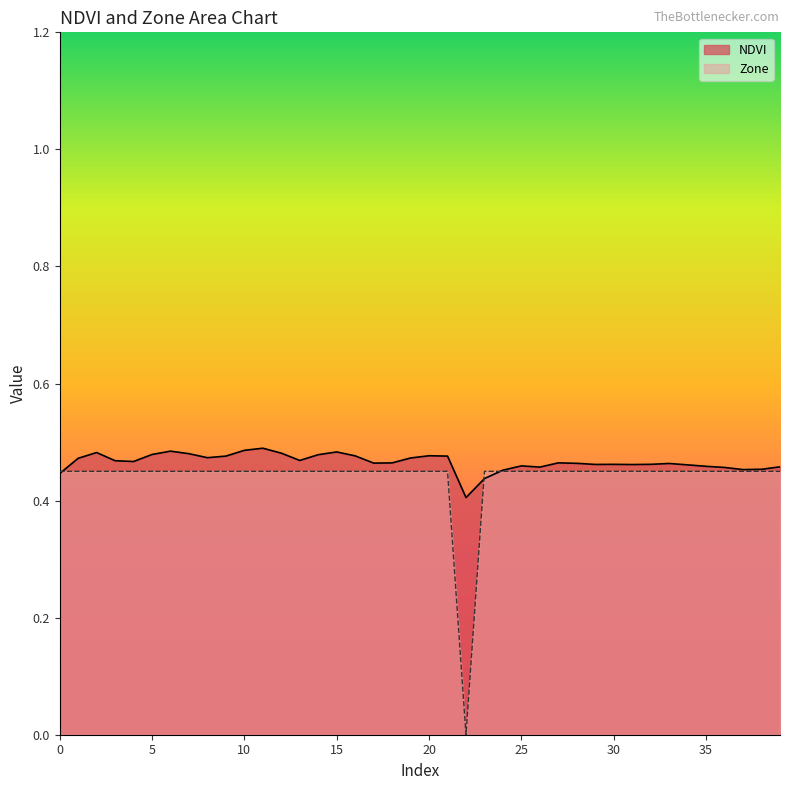

List the labels in order of Zone value, smallest first.

22, 0, 1, 2, 3, 4, 5, 6, 7, 8, 9, 10, 11, 12, 13, 14, 15, 16, 17, 18, 19, 20, 21, 23, 24, 25, 26, 27, 28, 29, 30, 31, 32, 33, 34, 35, 36, 37, 38, 39